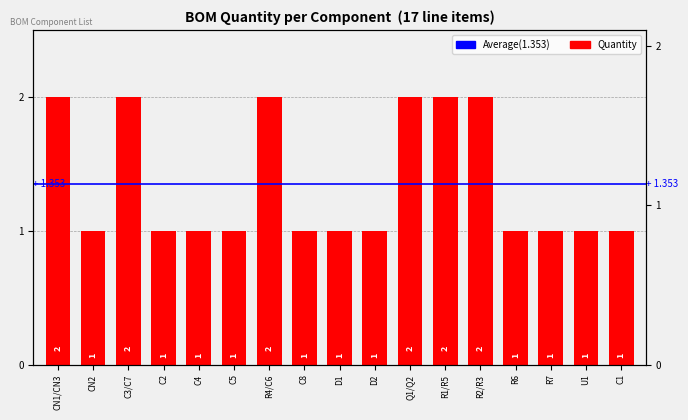

What is the sum of all values?

23